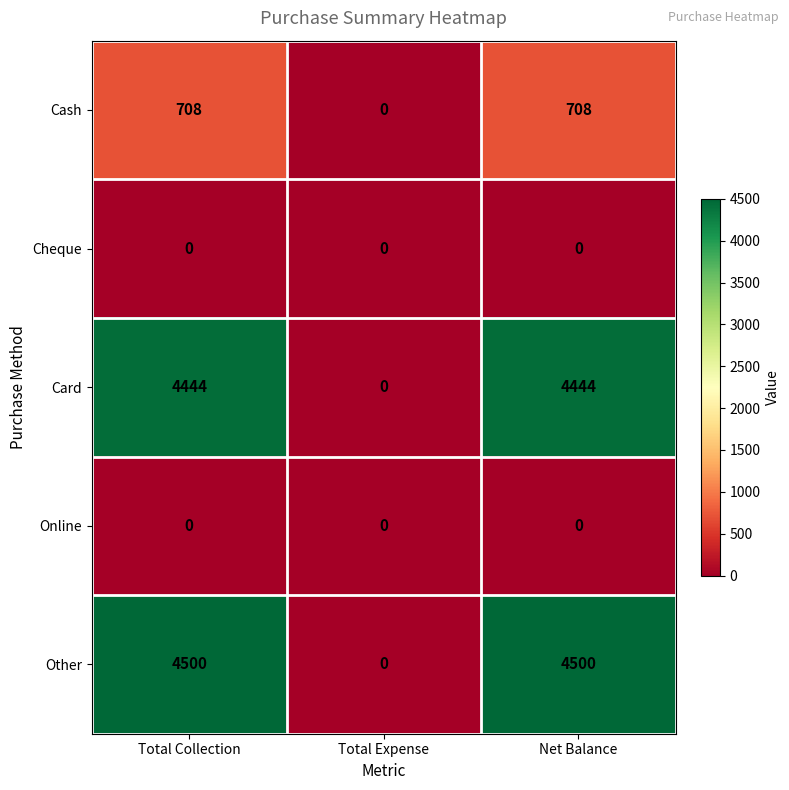

Which series has the widest spread of values?

Other